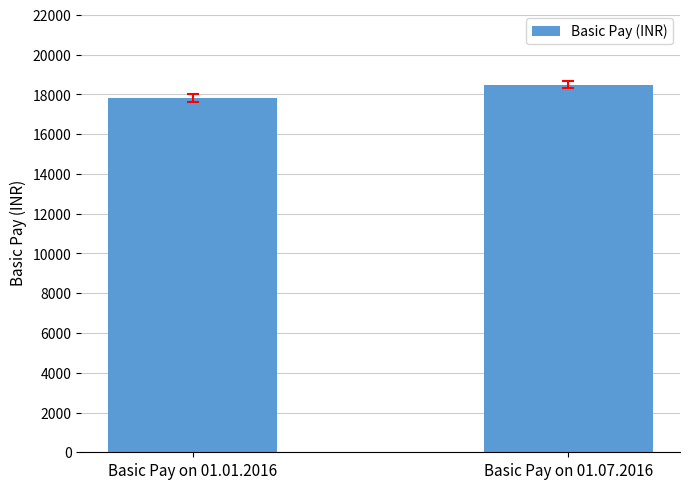

The value at Basic Pay on 01.07.2016 is 18480. True or false?

True